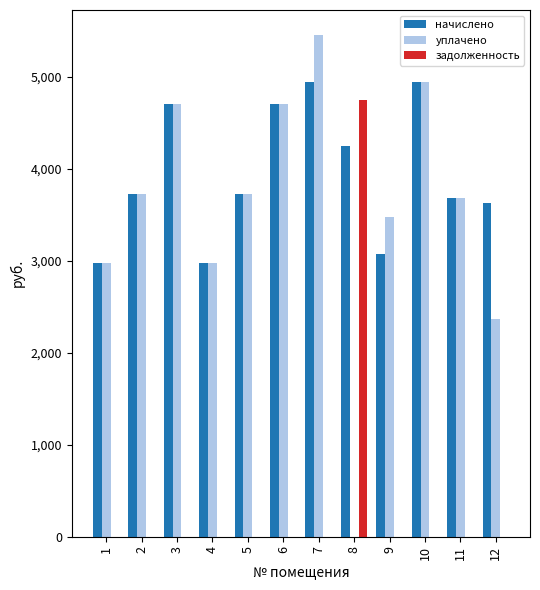

How many groups of bars are there?

12